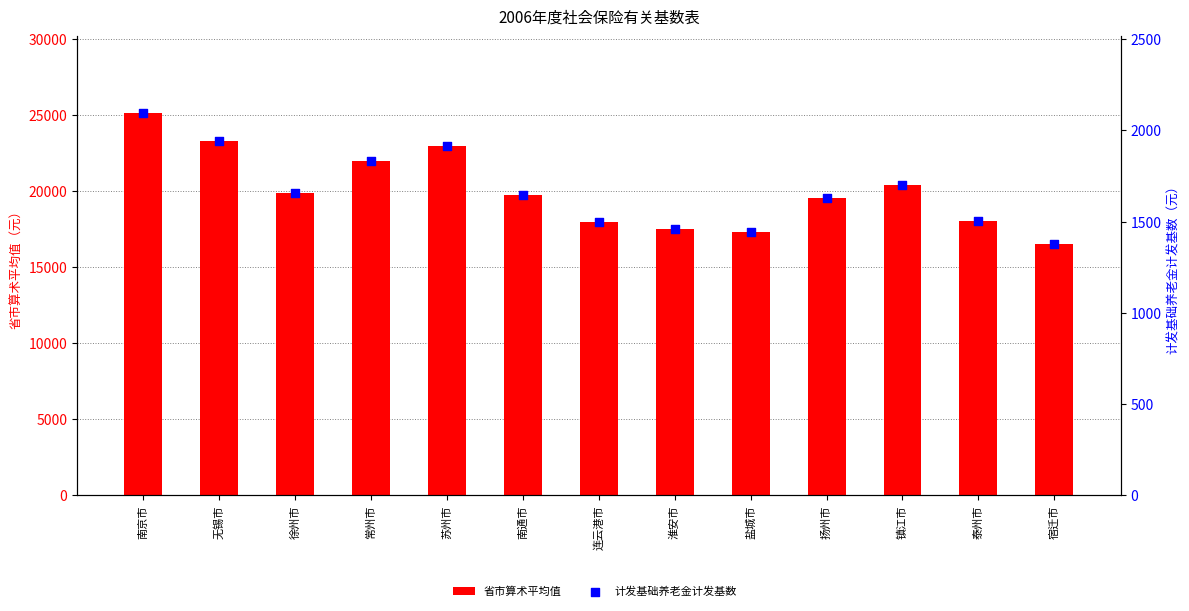

Is the value of 省市算术平均值 at 苏州市 greater than the value of 计发基础养老金计发基数 at 徐州市?

Yes